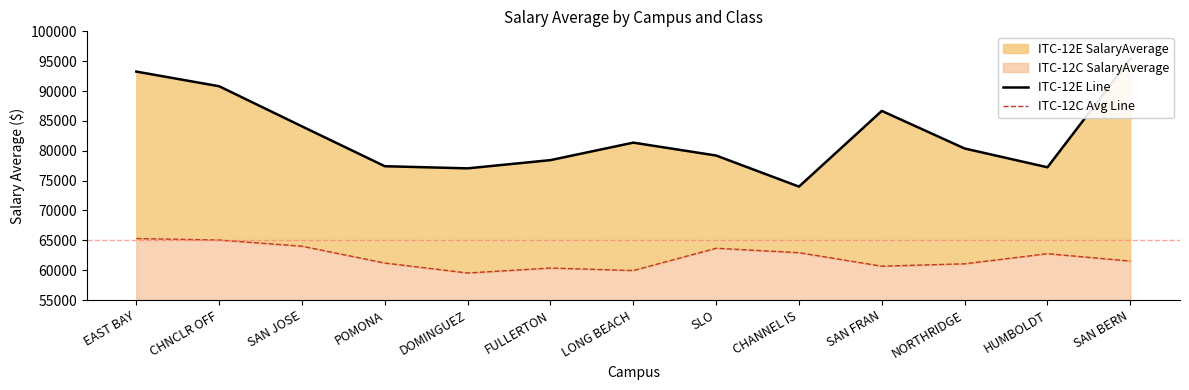

At which label is ITC-12E Line closest to 84696?

SAN JOSE